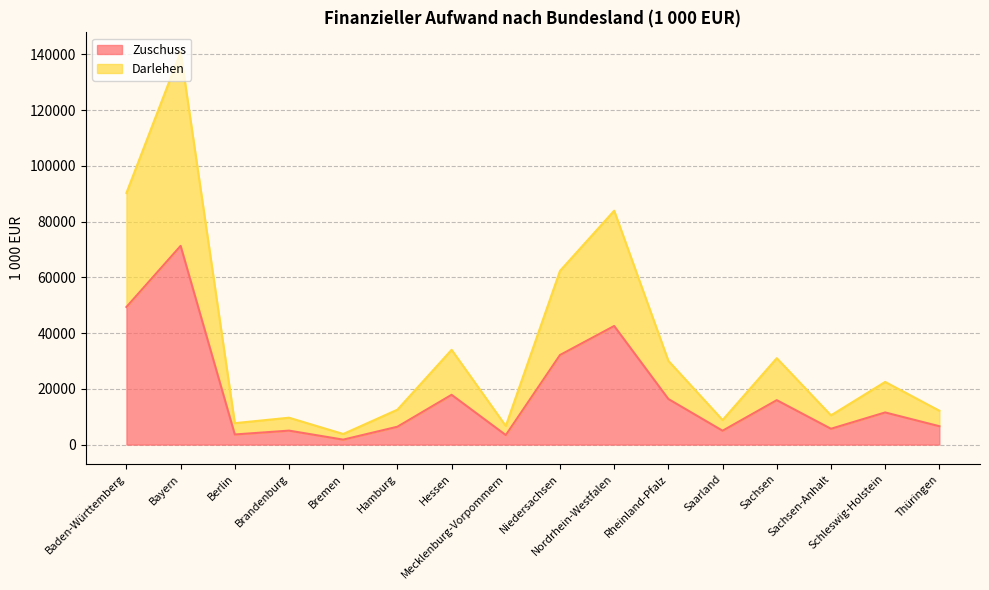

True or false: Zuschuss has a value of 15937.8 at Sachsen.

True